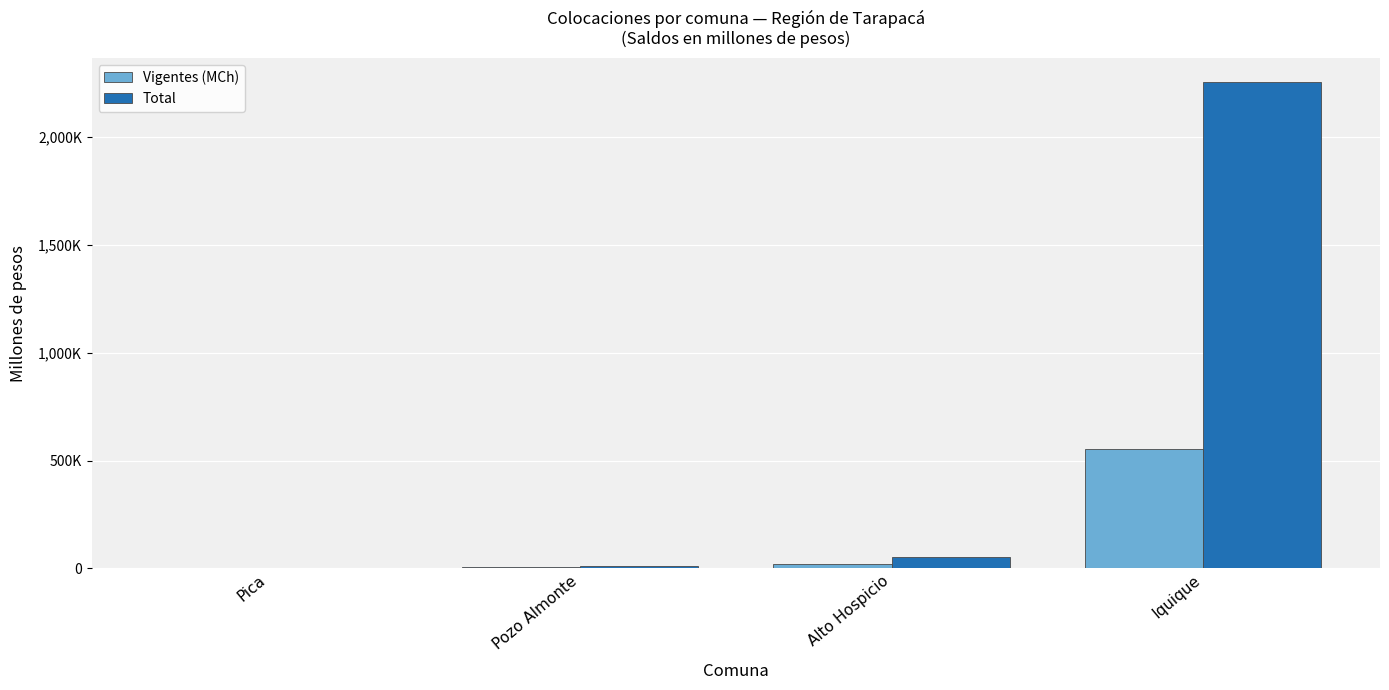

Read the Vigentes (MCh) value at Pozo Almonte.

6463.9